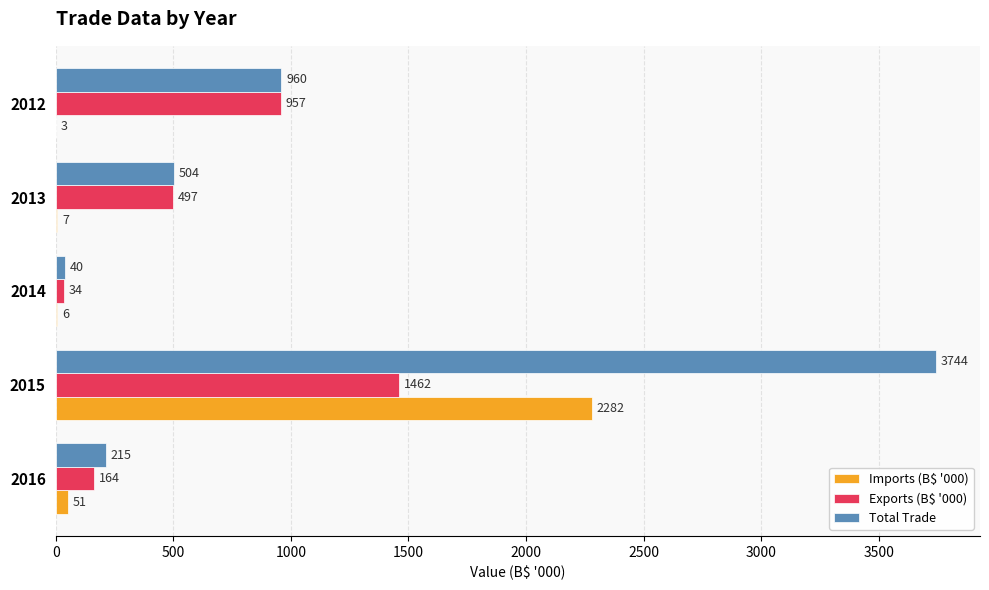

The value of Exports (B$ '000) at 2013 is 497. True or false?

True